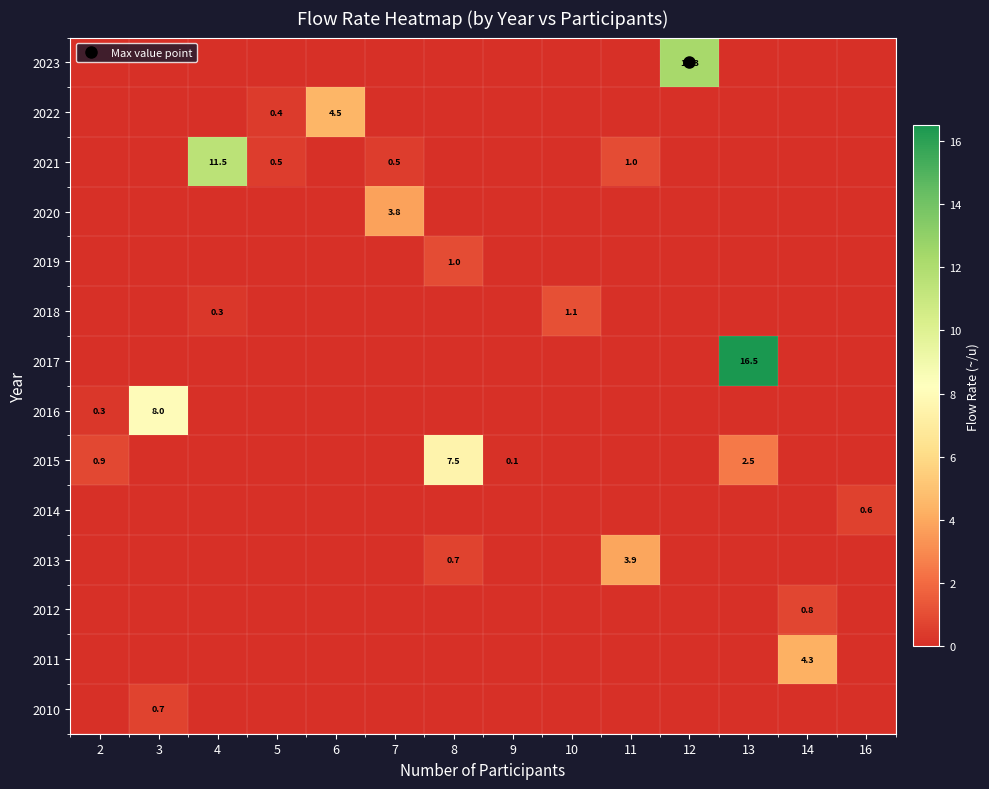

What is the sum of all 2014 values?

0.6